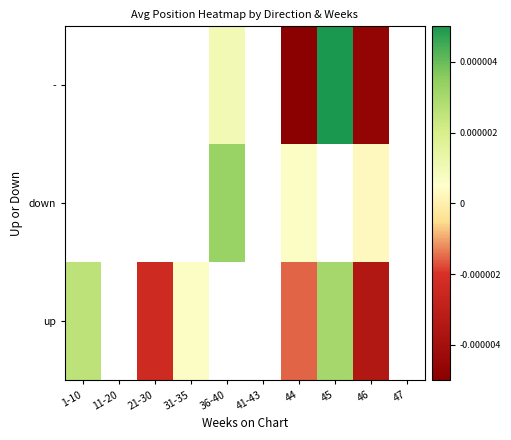

At which category is the sum across all series the highest?

44